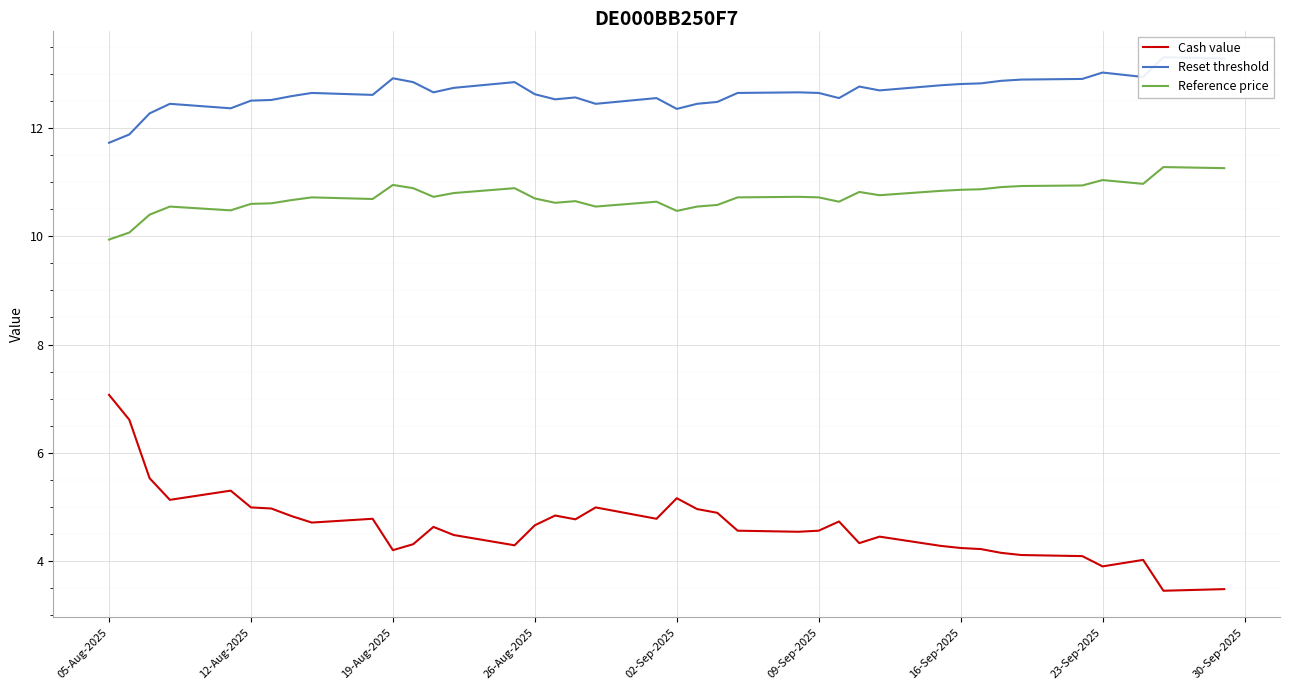

True or false: Reference price and Cash value intersect in this chart.

False